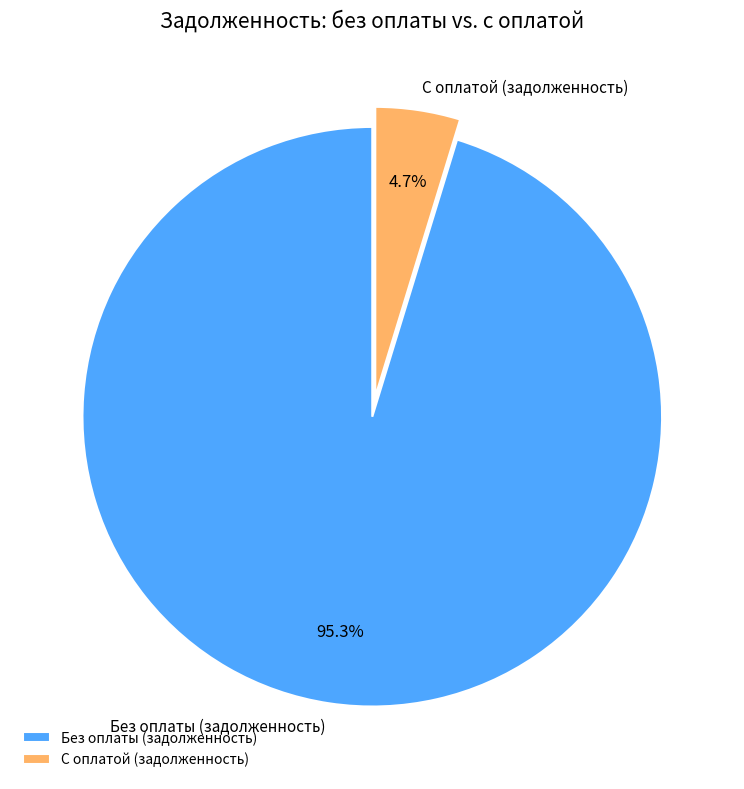

Do С оплатой (задолженность) and Без оплаты (задолженность) together represent more than half of the pie?

Yes